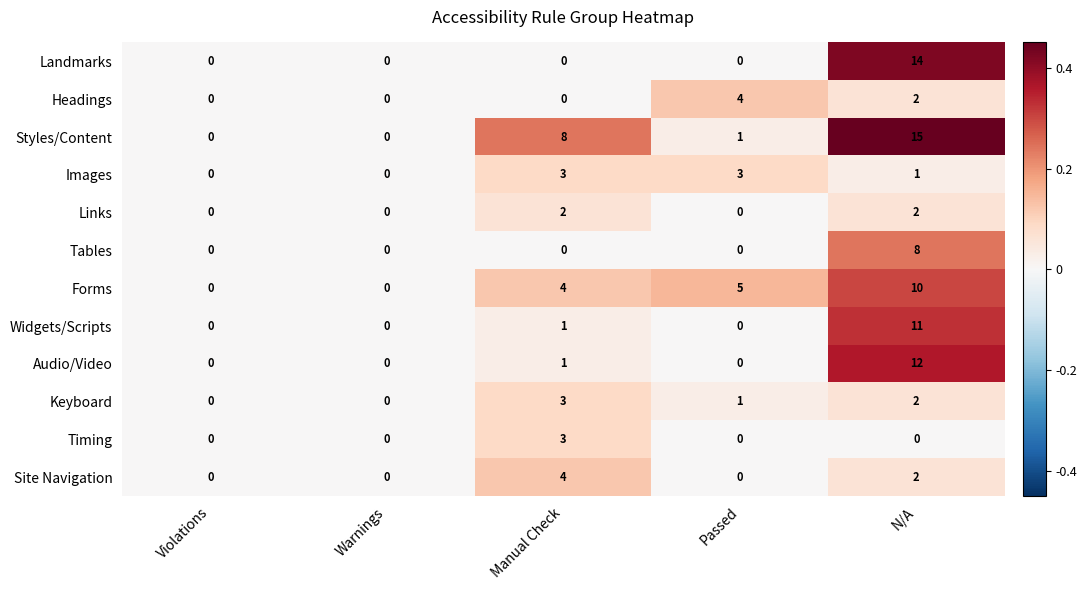

The value of Images at Violations is 2. True or false?

False